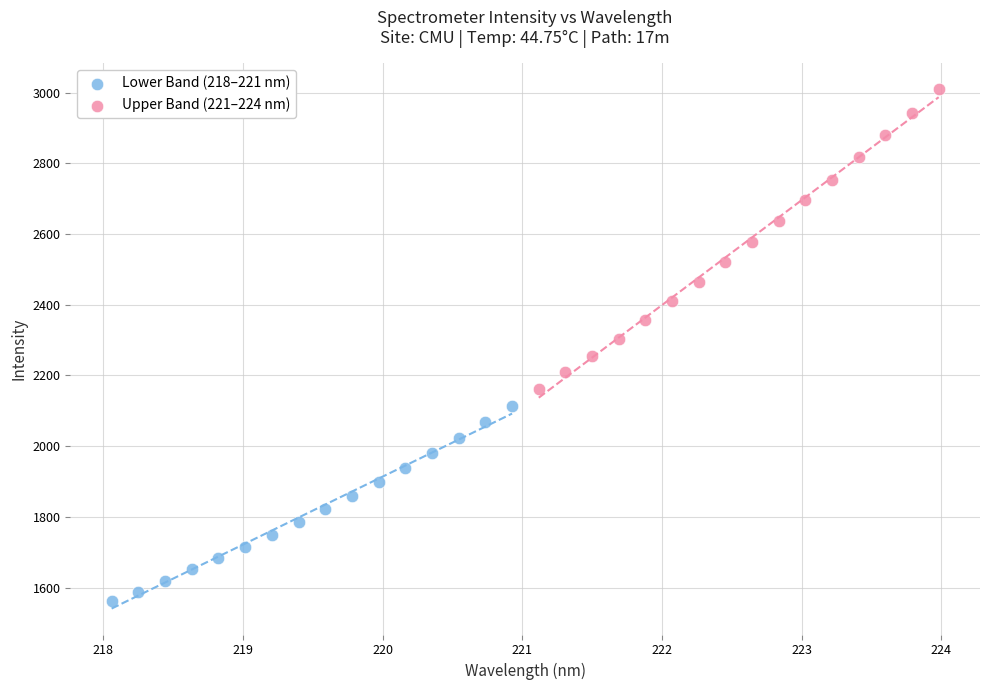

Which series contains the lowest Y value?

Lower Band (218–221 nm)